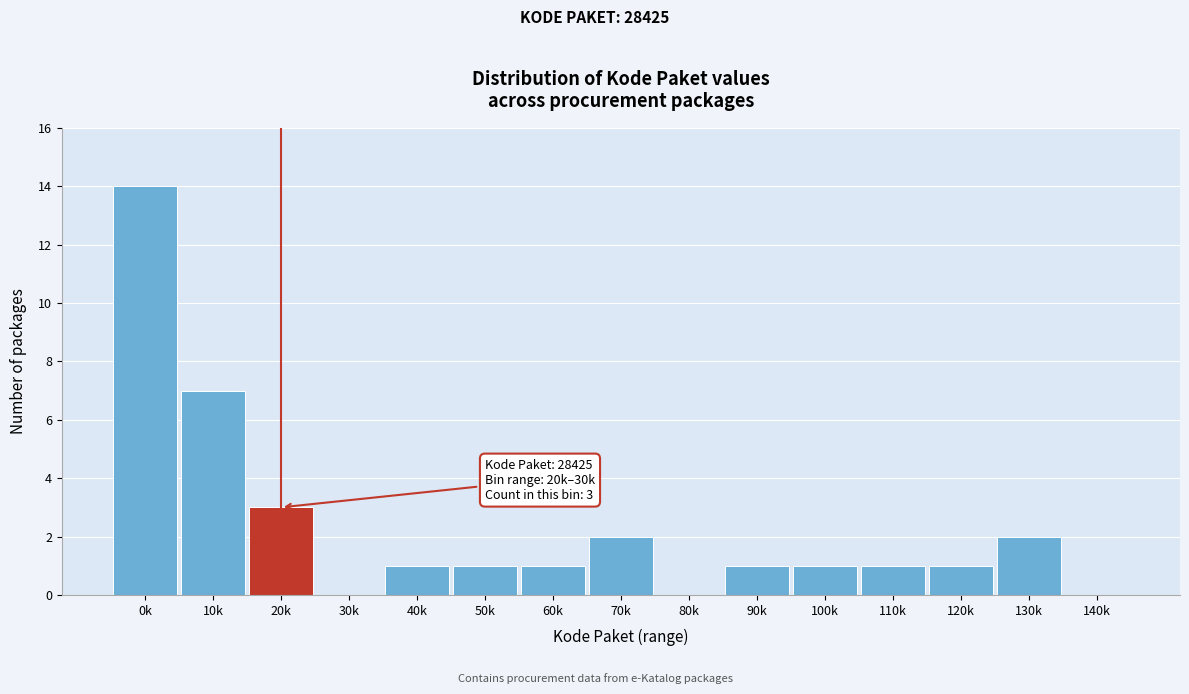

Reading left to right, list all the values displayed in this chart.

0k=14	10k=7	20k=3	30k=0	40k=1	50k=1	60k=1	70k=2	80k=0	90k=1	100k=1	110k=1	120k=1	130k=2	140k=0